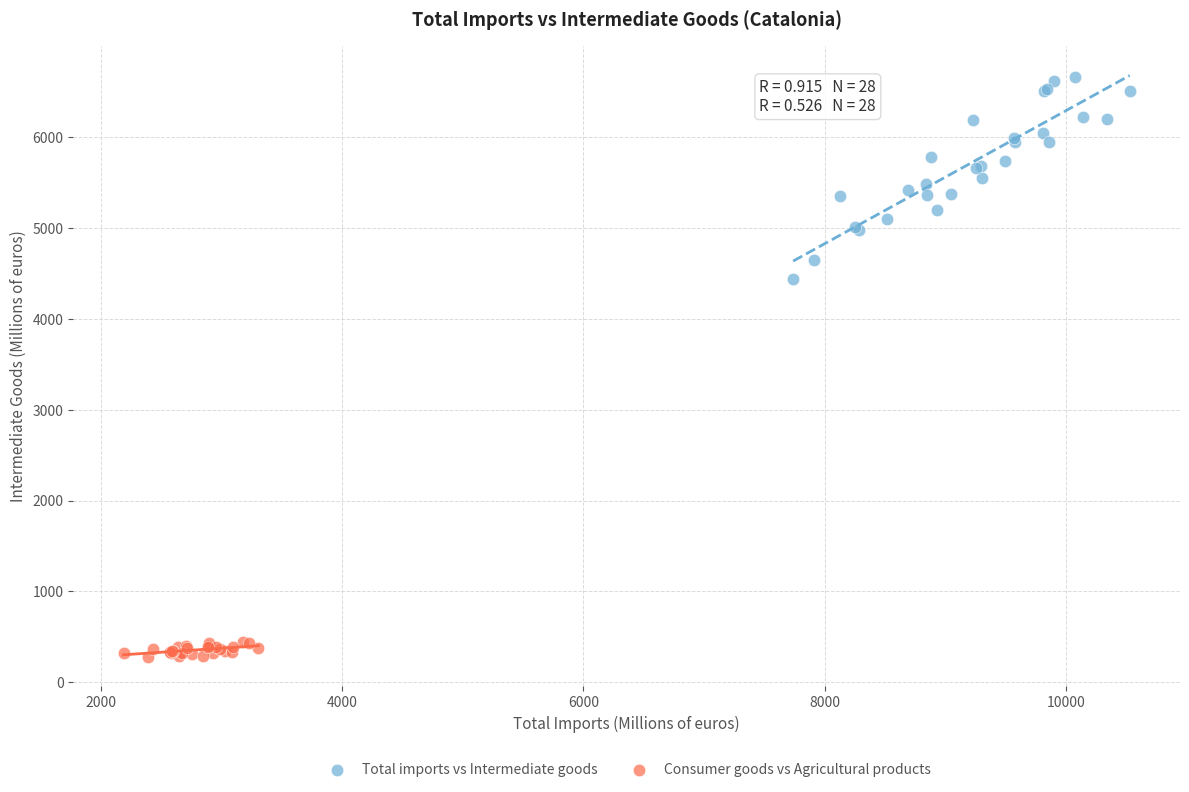

Which series contains the highest Y value?

Total imports vs Intermediate goods